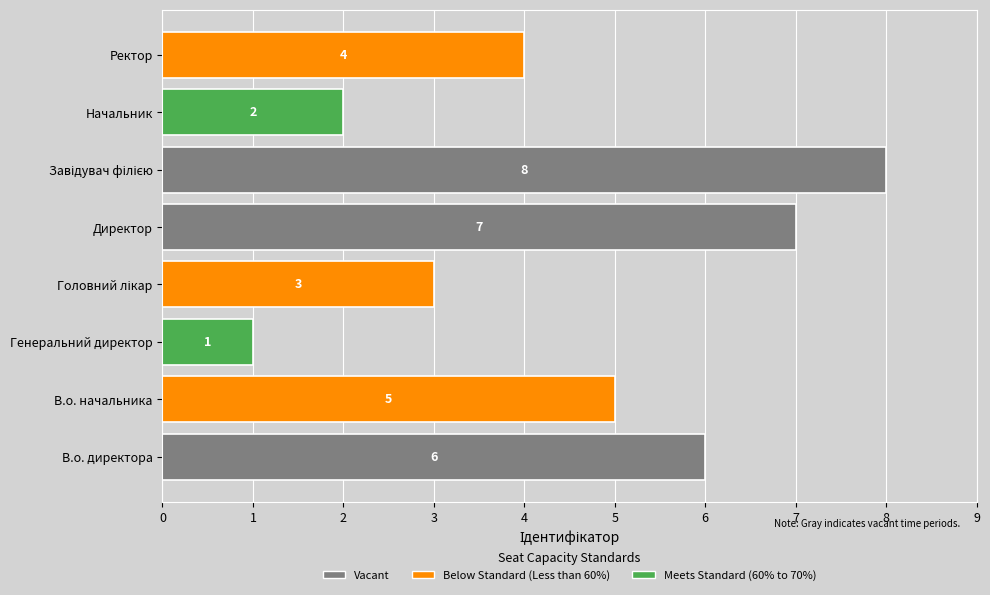

Count the values in the range 3 to 7.

5